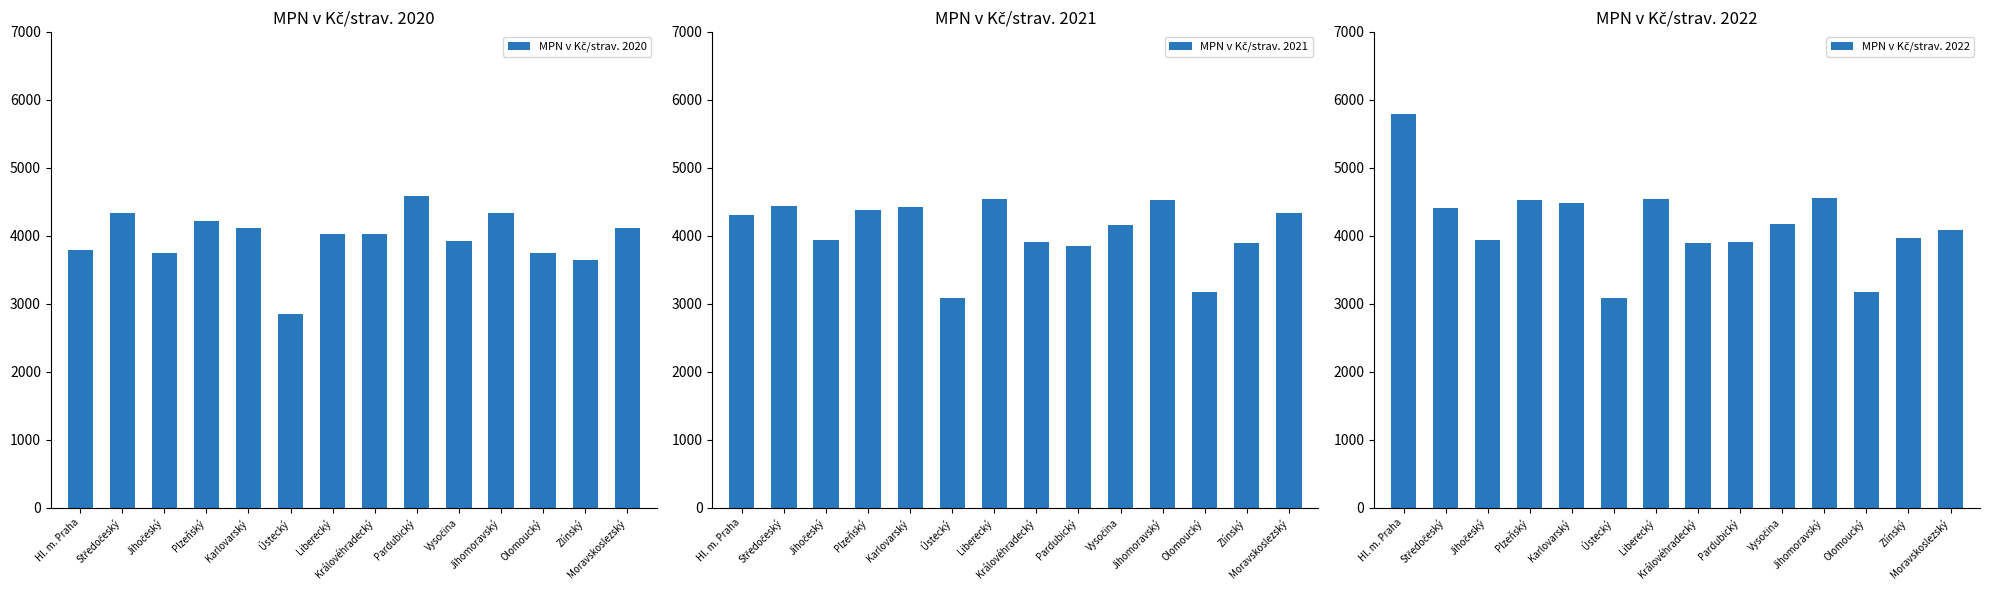

Reading right to left, extract all data points from this chart.

MPN v Kč/strav. 2020: Moravskoslezský=4118	Zlínský=3638	Olomoucký=3742	Jihomoravský=4337	Vysočina=3923	Pardubický=4586	Královéhradecký=4024	Liberecký=4022	Ústecký=2853	Karlovarský=4112	Plzeňský=4214	Jihočeský=3753	Středočeský=4328	Hl. m. Praha=3793
MPN v Kč/strav. 2021: Moravskoslezský=4338	Zlínský=3893	Olomoucký=3177	Jihomoravský=4526	Vysočina=4163	Pardubický=3852	Královéhradecký=3905	Liberecký=4543	Ústecký=3086	Karlovarský=4421	Plzeňský=4385	Jihočeský=3937	Středočeský=4437	Hl. m. Praha=4302
MPN v Kč/strav. 2022: Moravskoslezský=4092	Zlínský=3970	Olomoucký=3177	Jihomoravský=4557	Vysočina=4166	Pardubický=3913	Královéhradecký=3890	Liberecký=4543	Ústecký=3086	Karlovarský=4476	Plzeňský=4522	Jihočeský=3937	Středočeský=4415	Hl. m. Praha=5785